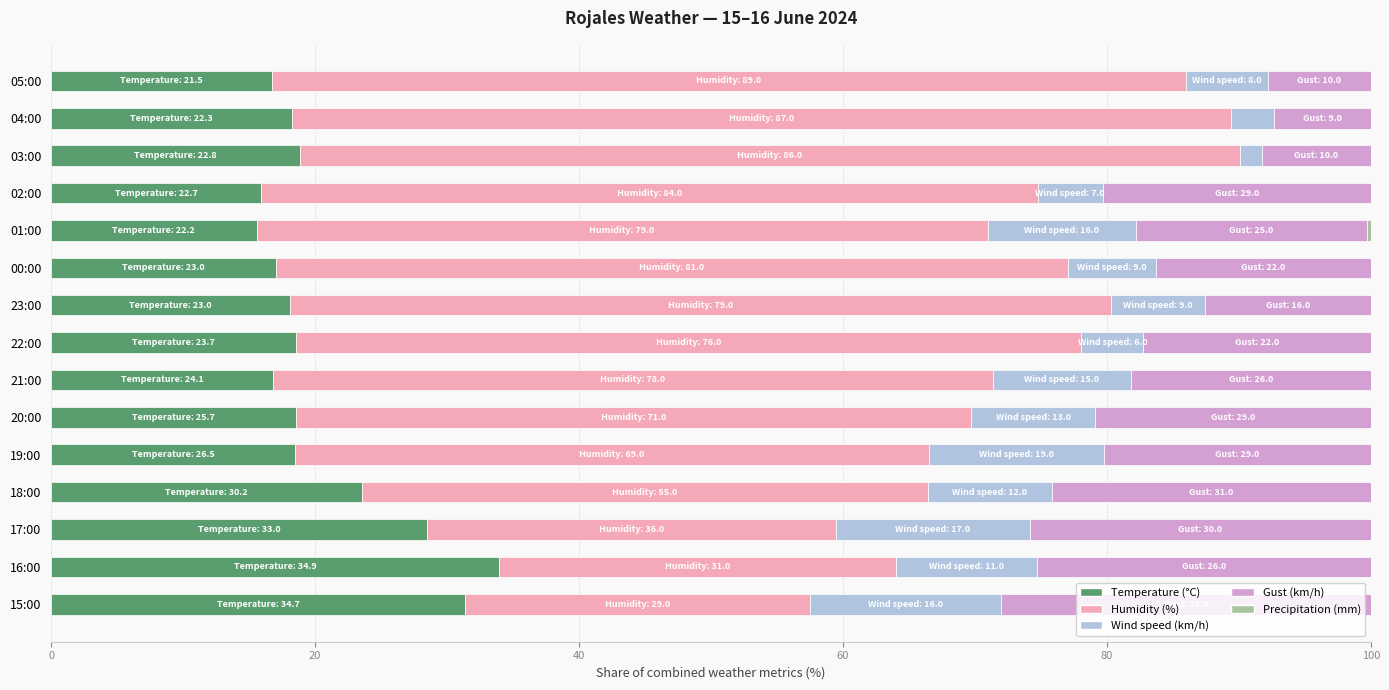

The Temperature (°C) series shows 24.4 at 21:00. True or false?

False